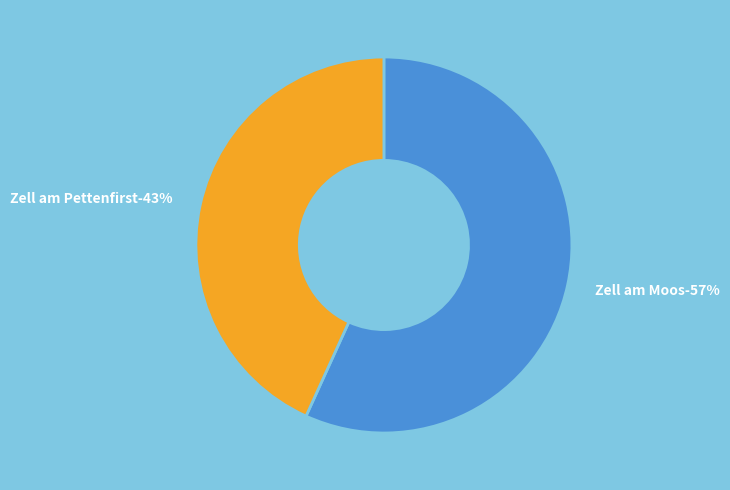

To the nearest percent, what portion does Zell am Pettenfirst represent?

43%